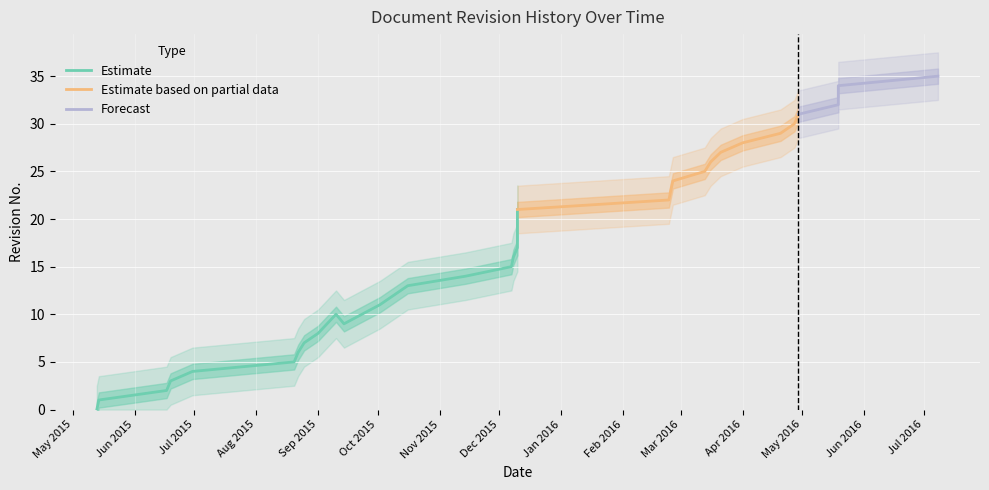

Does the chart display data point markers on the line(s)?

No